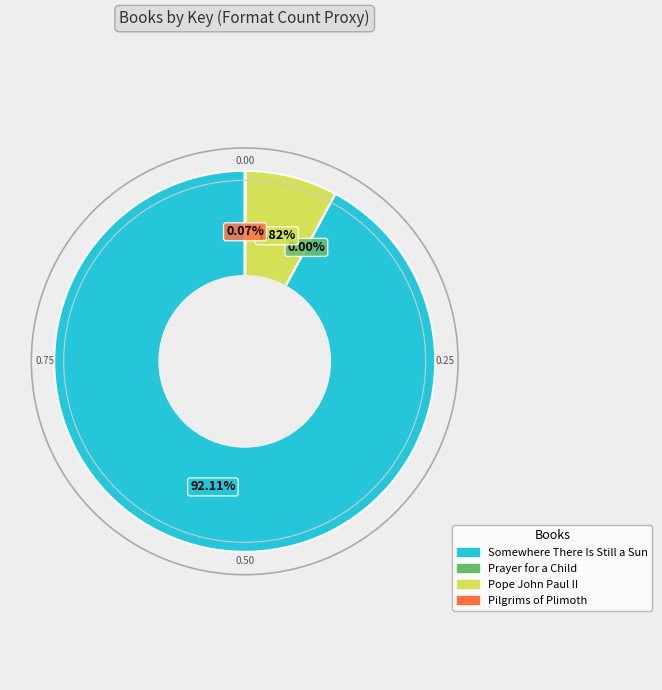

Which category accounts for the majority?

Somewhere There Is Still a Sun